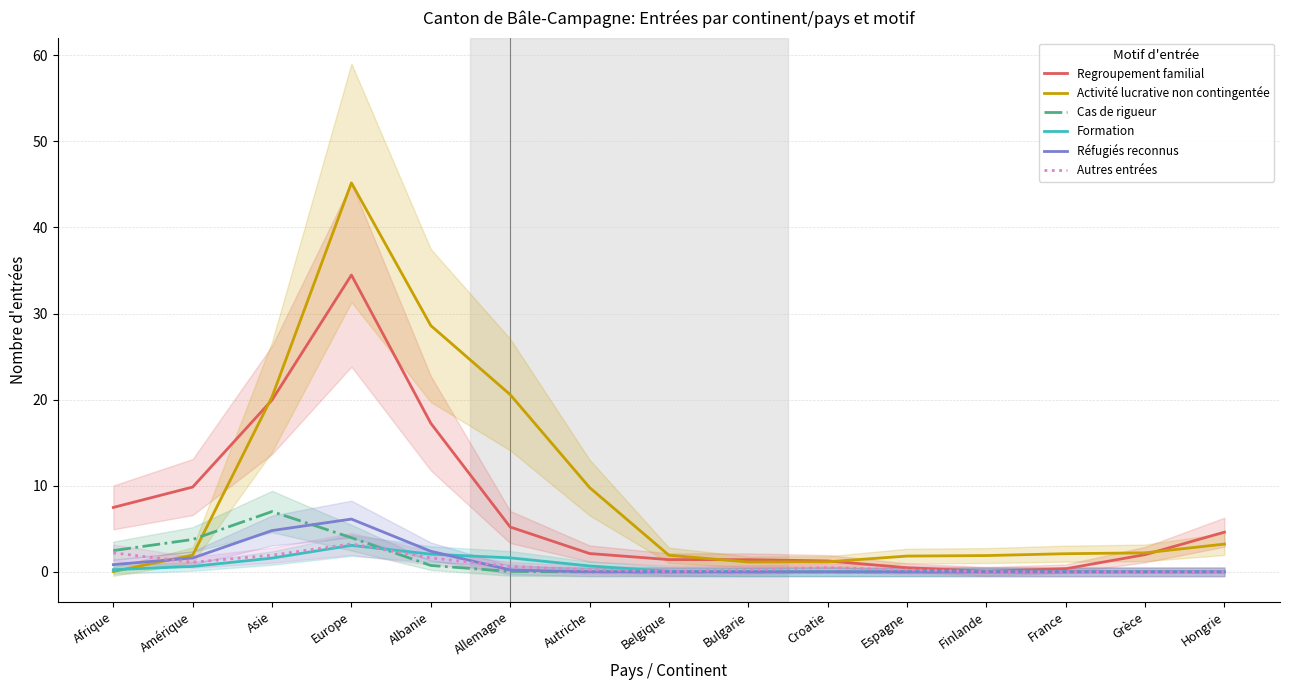

What are all the series names shown in the legend?

Regroupement familial, Activité lucrative non contingentée, Cas de rigueur, Formation, Réfugiés reconnus, Autres entrées